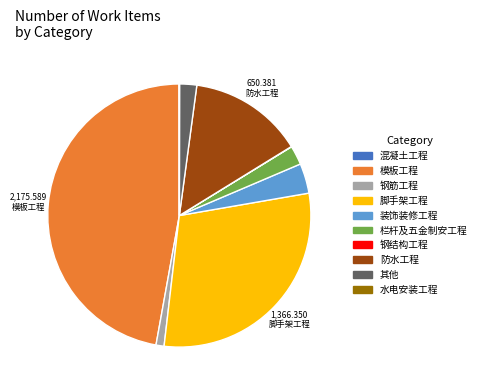

Do 栏杆及五金制安工程 and 脚手架工程 together represent more than half of the pie?

No